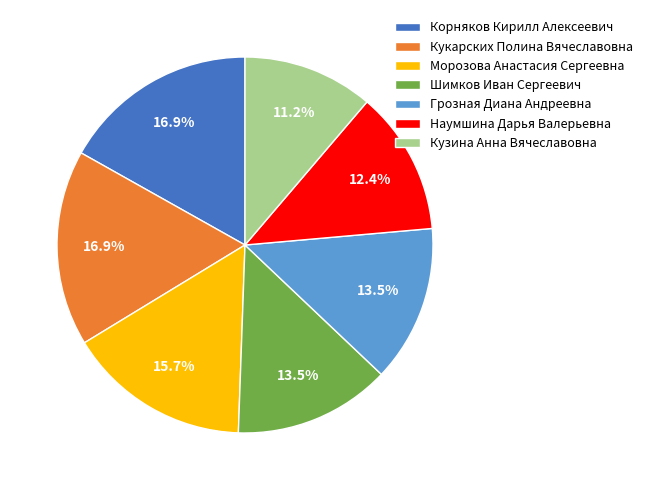

Is the sum of Кузина Анна Вячеславовна and Грозная Диана Андреевна greater than half?

No